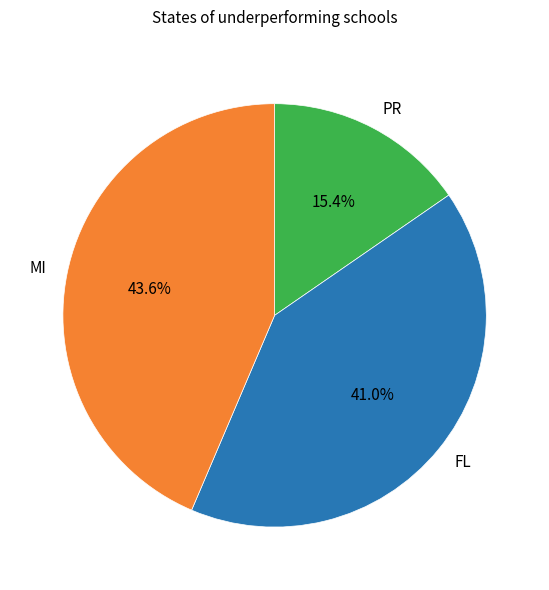

Which category has the biggest portion of the pie?

MI